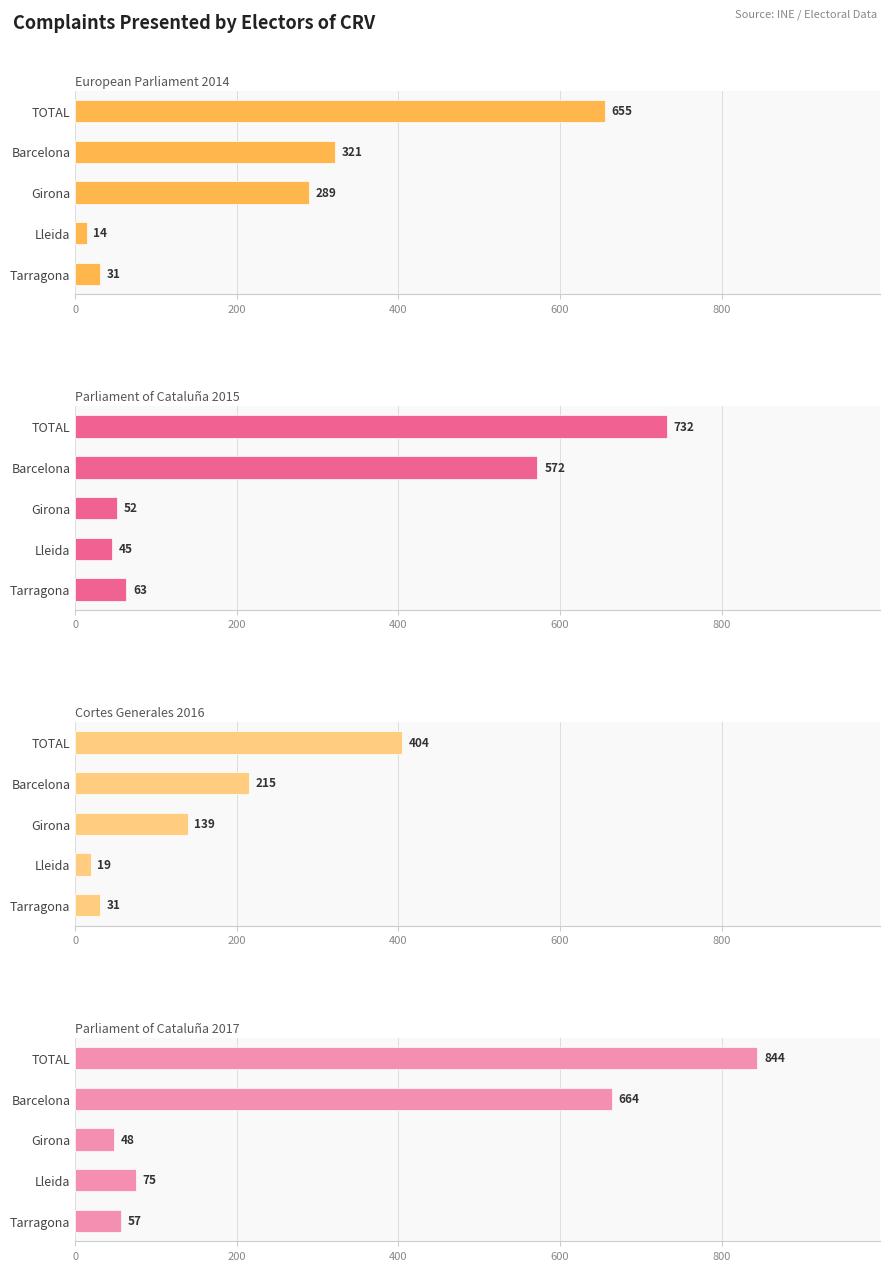

At how many categories does at least one series exceed 736?

1